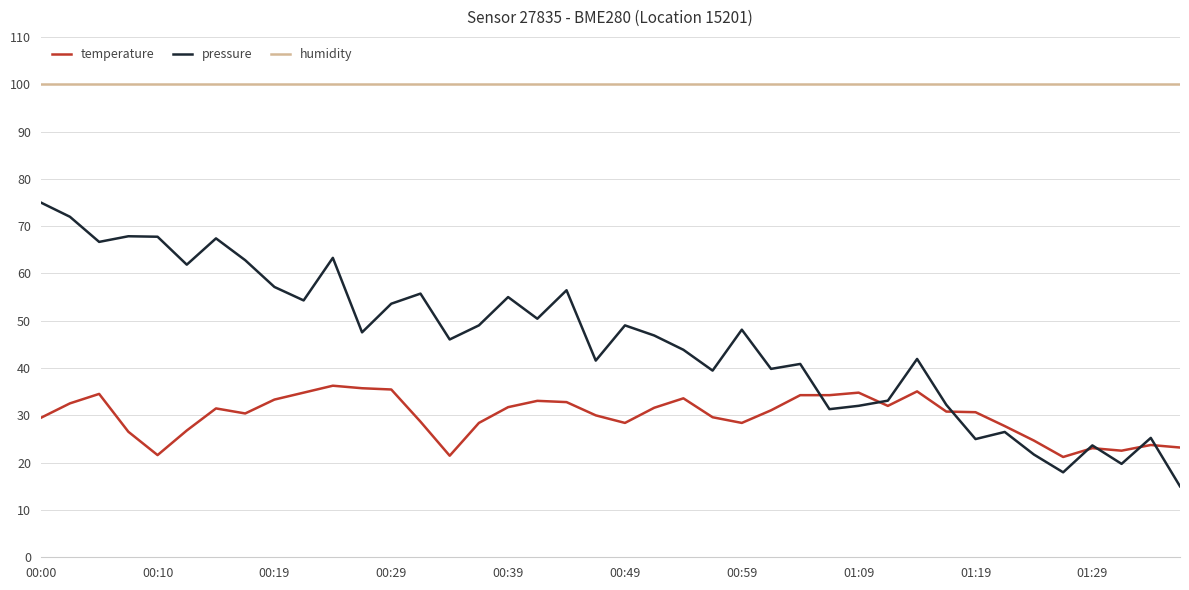

What is the greatest value displayed?

100.0